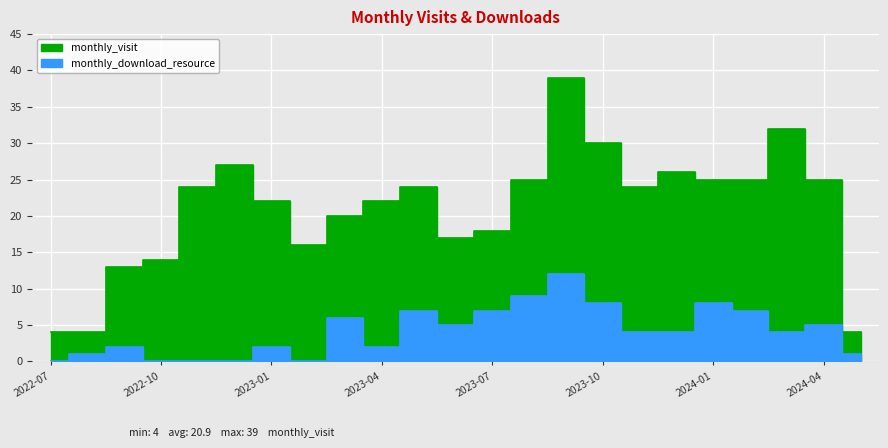

List the labels in order of monthly_visit value, largest first.

2023-09, 2024-03, 2023-10, 2022-12, 2023-12, 2023-08, 2024-01, 2024-02, 2024-04, 2022-11, 2023-05, 2023-11, 2023-01, 2023-04, 2023-03, 2023-07, 2023-06, 2023-02, 2022-10, 2022-09, 2022-07, 2022-08, 2024-05